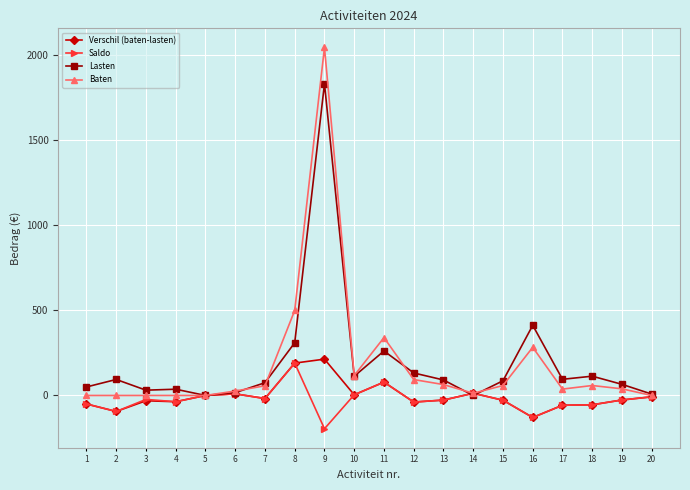

What is the average value of the Saldo series?

-24.6